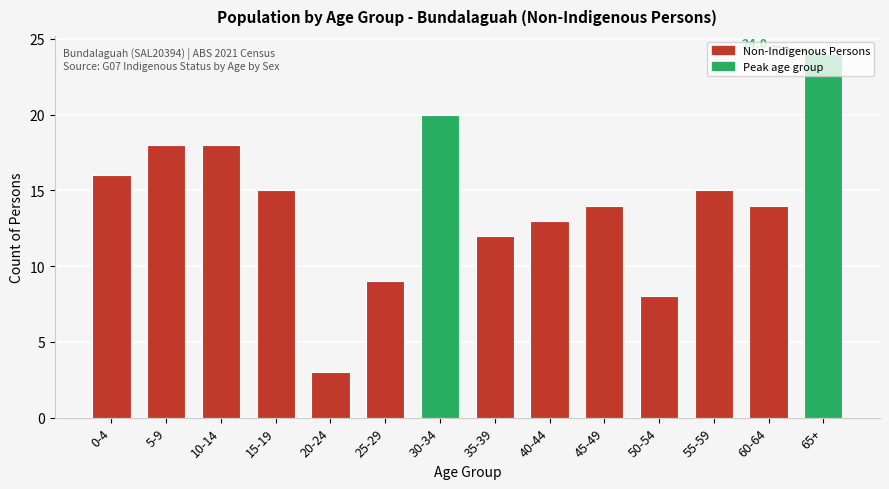

Is it true that the value at 40-44 is 19?

False